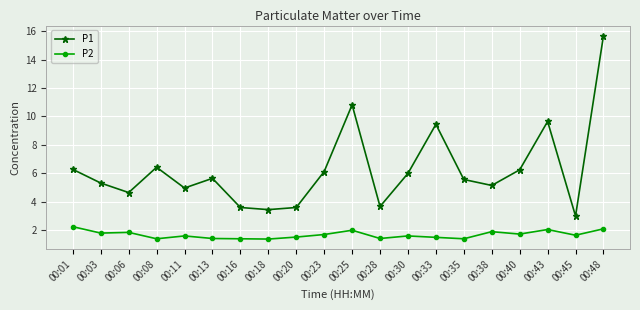

Rank the series by their average value, from lowest to highest.

P2, P1